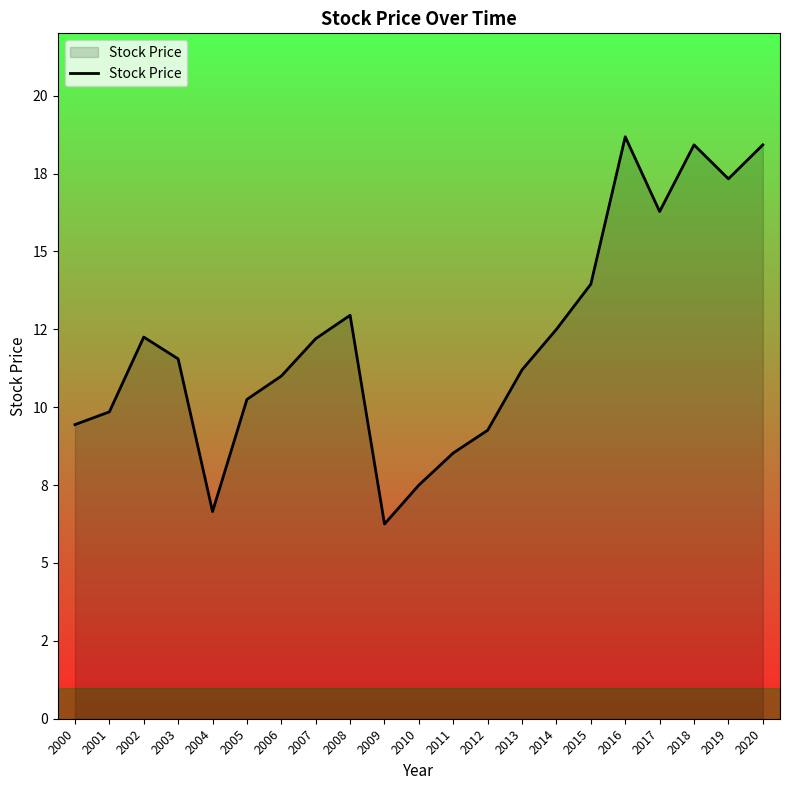

Is this an area chart (filled region under the line)?

Yes